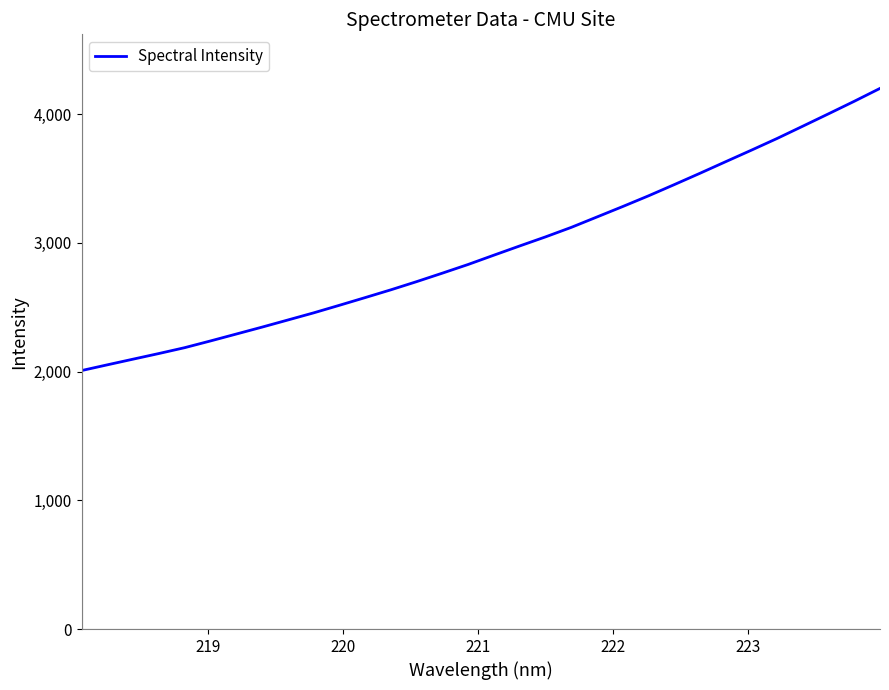

What is the maximum value shown in the chart?

4198.7